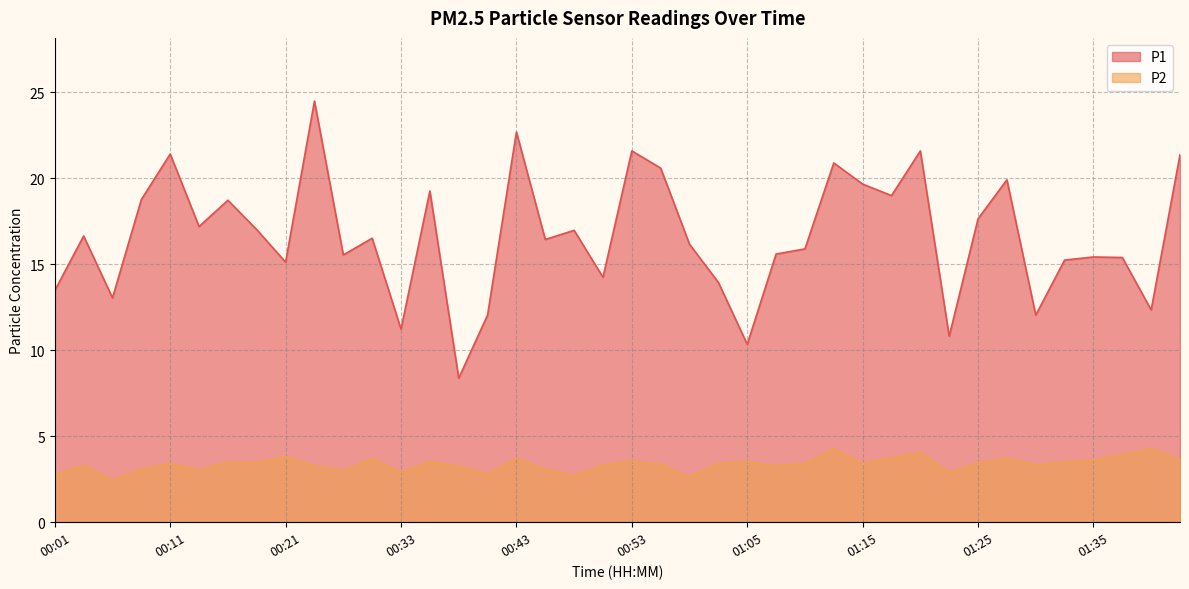

In P1, how many points are lower than both neighbors (excluding endpoints)?

13